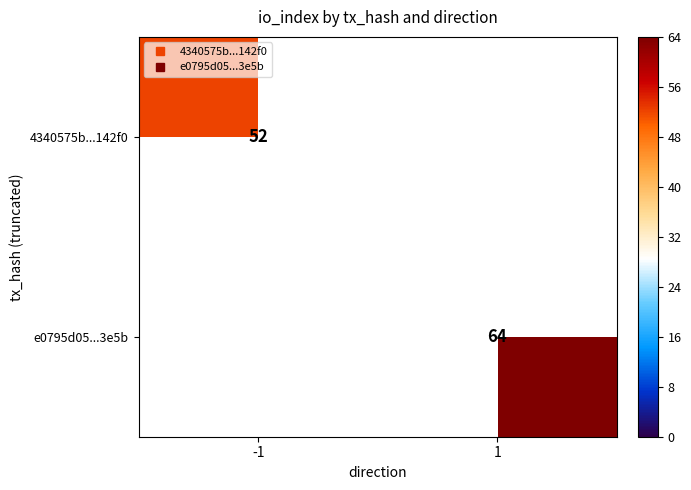

Is it true that e0795d05...3e5b equals 20 at 1?

False